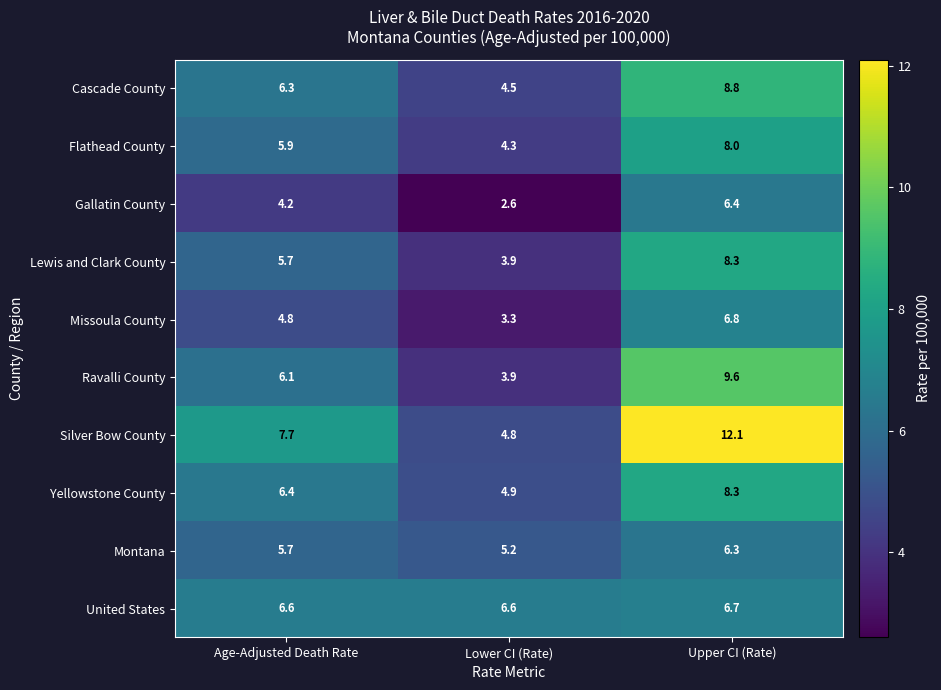

What is the difference between the second highest and minimum values in the Montana series?

0.5